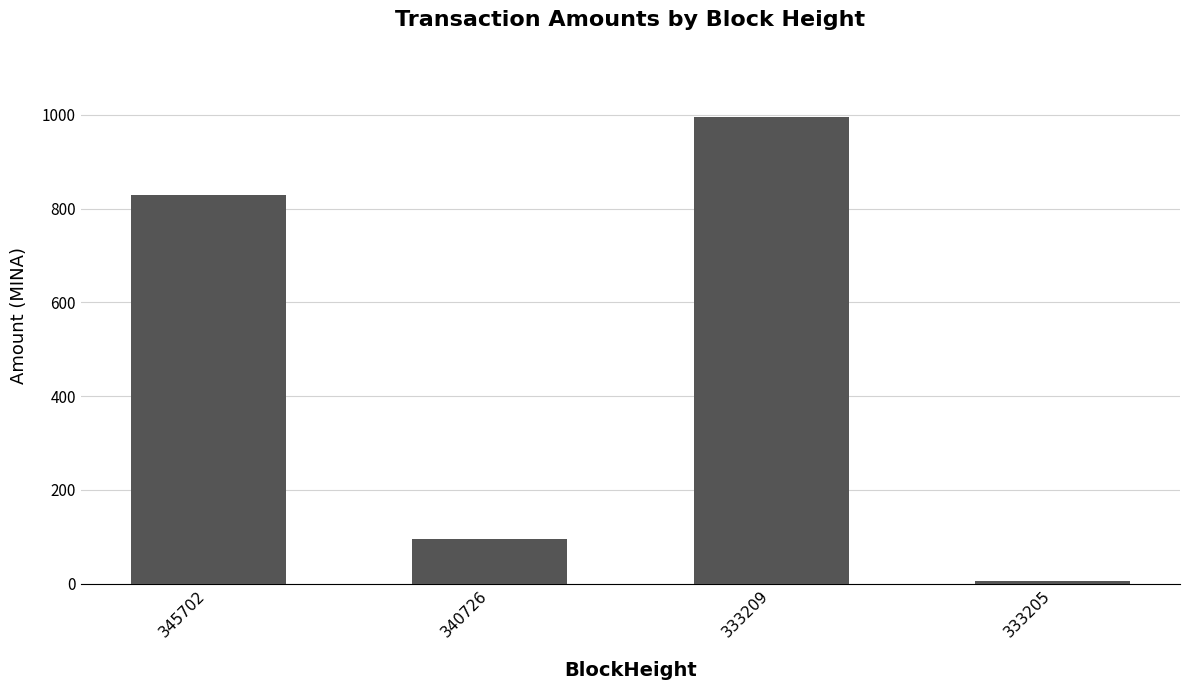

What is the value of the 3rd bar from the left?

996.0